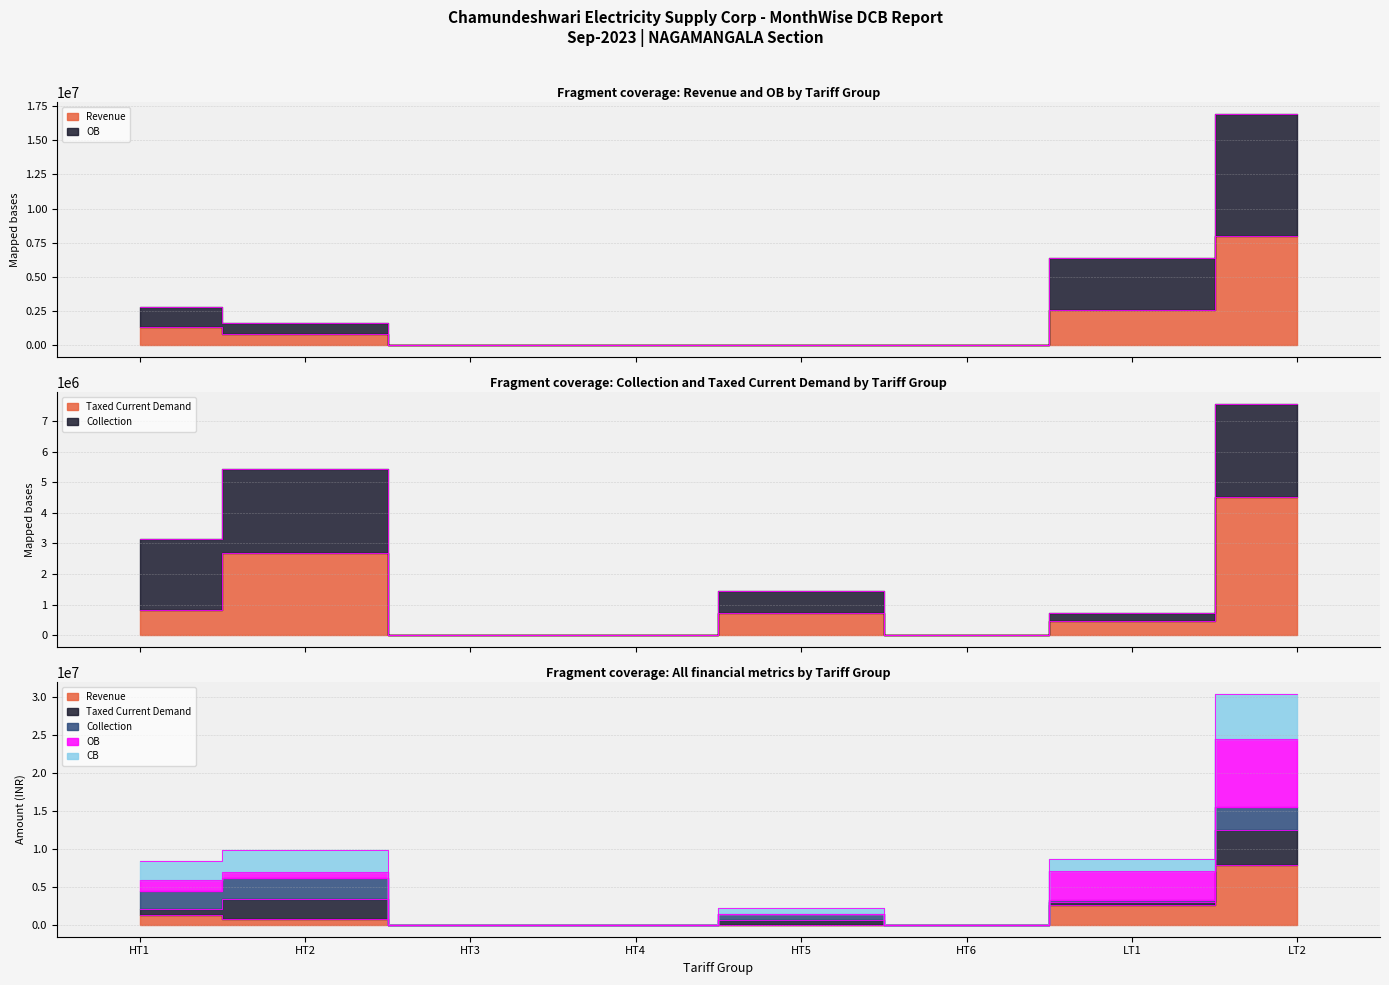

Is the value of CB at HT4 greater than the value of Revenue at HT1?

No